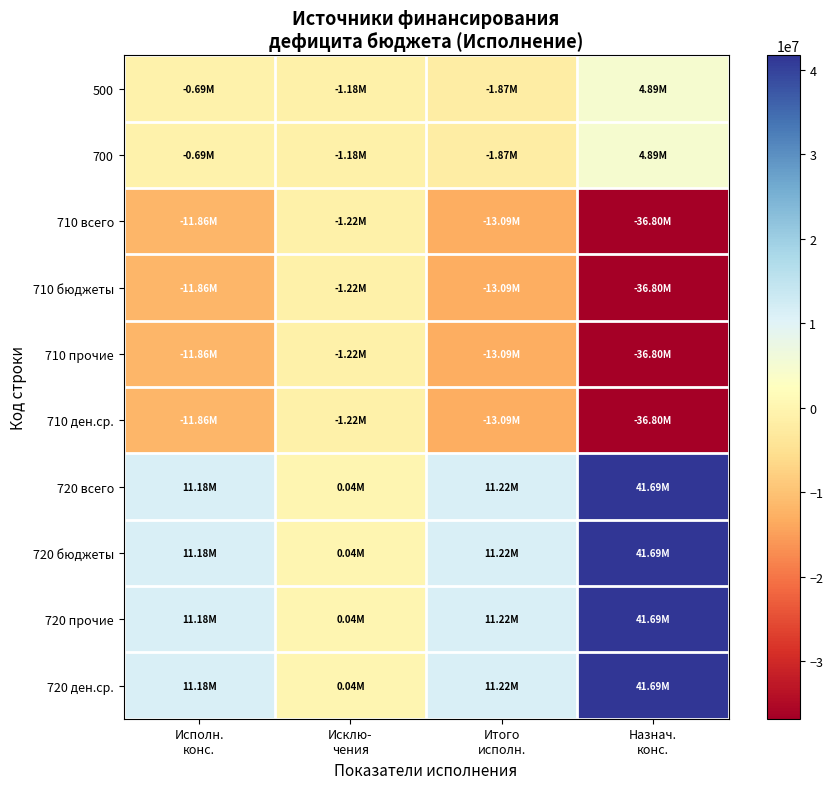

How many distinct data groups are displayed?

10